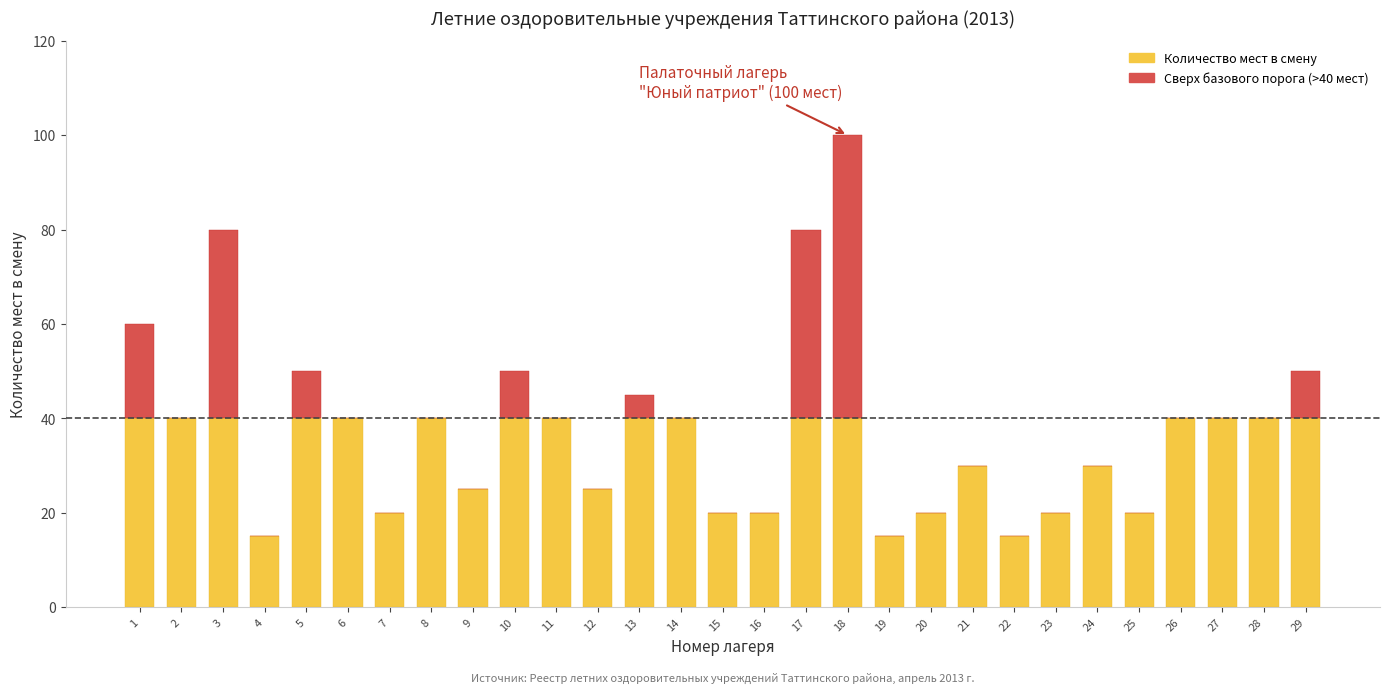

What is the sum of the Количество мест в смену values at 23 and 7?

40